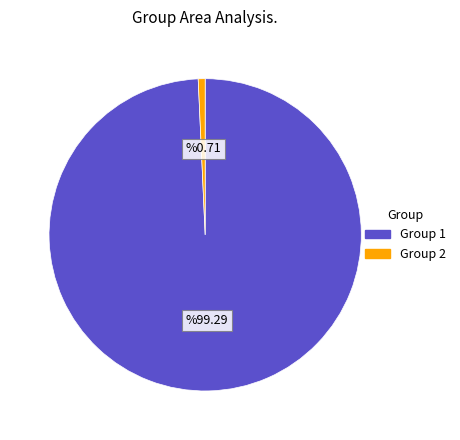

Does any single category account for the majority?

Yes